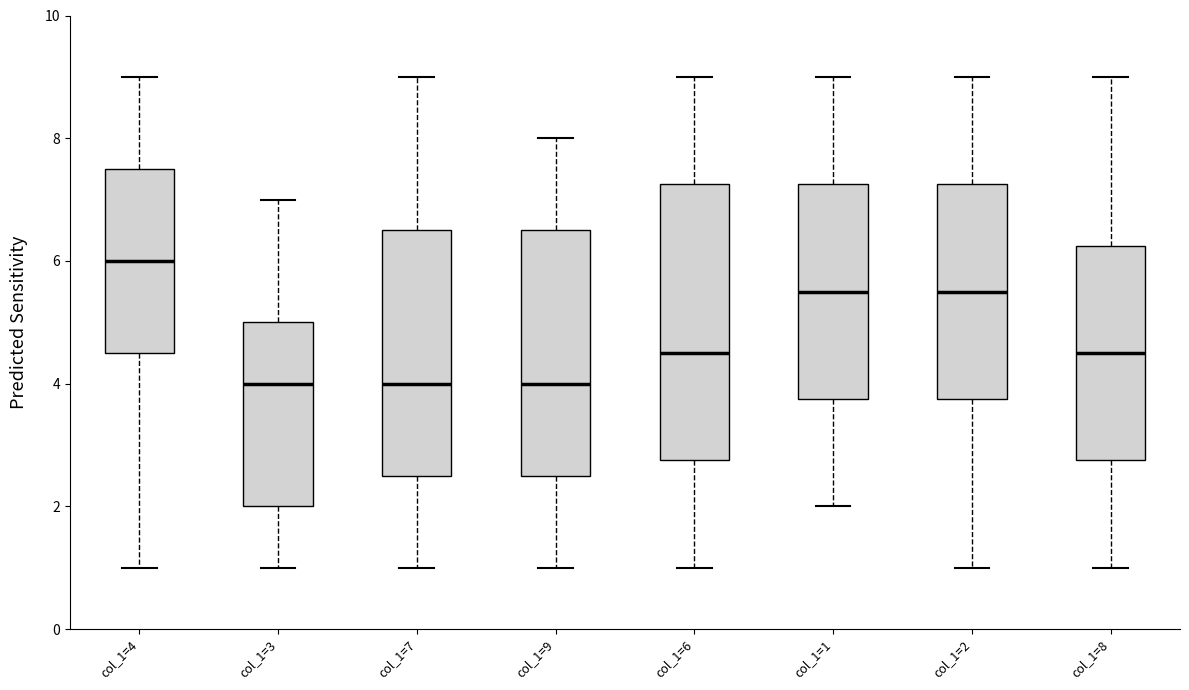

Reading left to right, read every box against the y-axis: the position of its median line, the range the box covers, and the ends of its whiskers. The values are not printed on the chart, so give them approximately, as read against the axis.

col_1=4: median 6.0, box 4.6 to 7.6, whiskers 1.0 to 9.0
col_1=3: median 4.0, box 2.0 to 5.0, whiskers 1.0 to 7.0
col_1=7: median 4.0, box 2.6 to 6.6, whiskers 1.0 to 9.0
col_1=9: median 4.0, box 2.6 to 6.6, whiskers 1.0 to 8.0
col_1=6: median 4.6, box 2.8 to 7.2, whiskers 1.0 to 9.0
col_1=1: median 5.6, box 3.8 to 7.2, whiskers 2.0 to 9.0
col_1=2: median 5.6, box 3.8 to 7.2, whiskers 1.0 to 9.0
col_1=8: median 4.6, box 2.8 to 6.2, whiskers 1.0 to 9.0